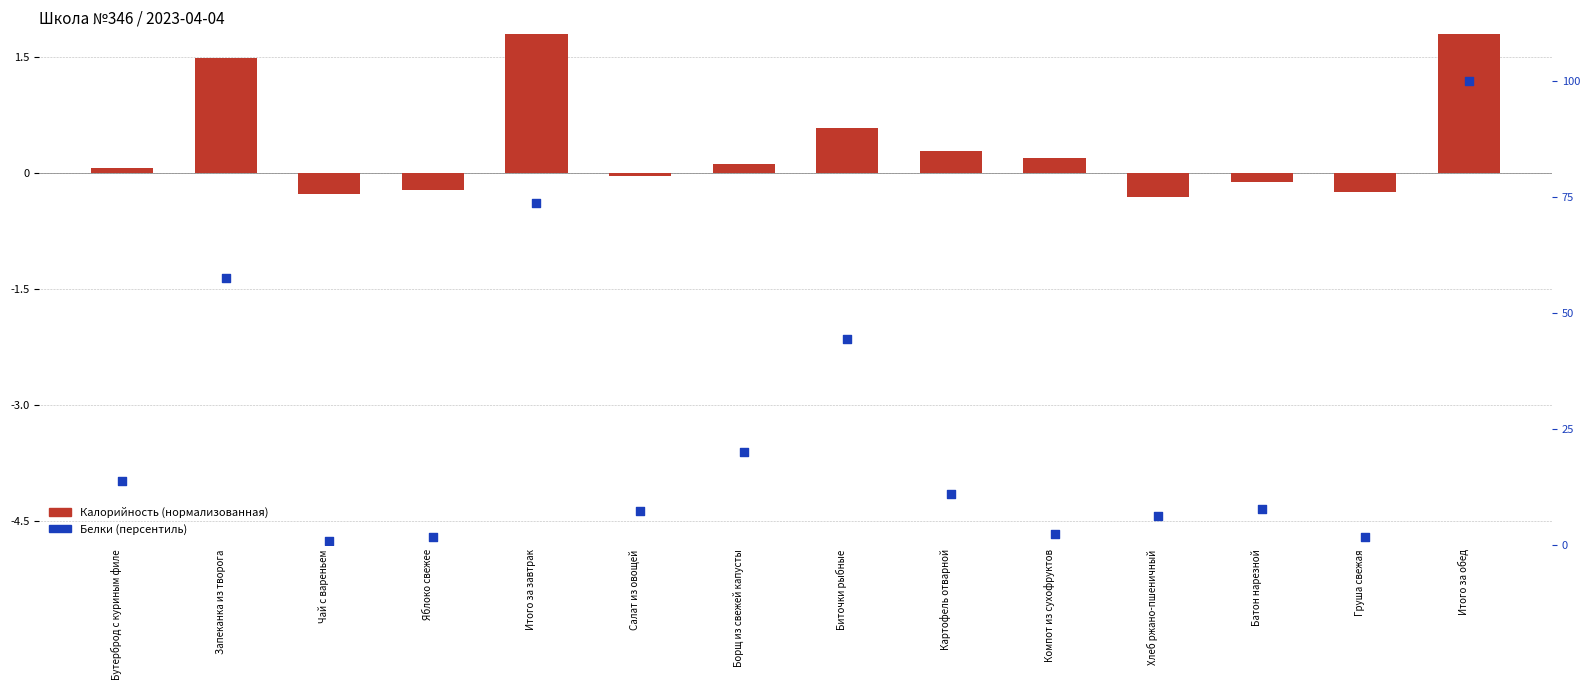

Which series has the largest Y range (max minus min)?

Белки